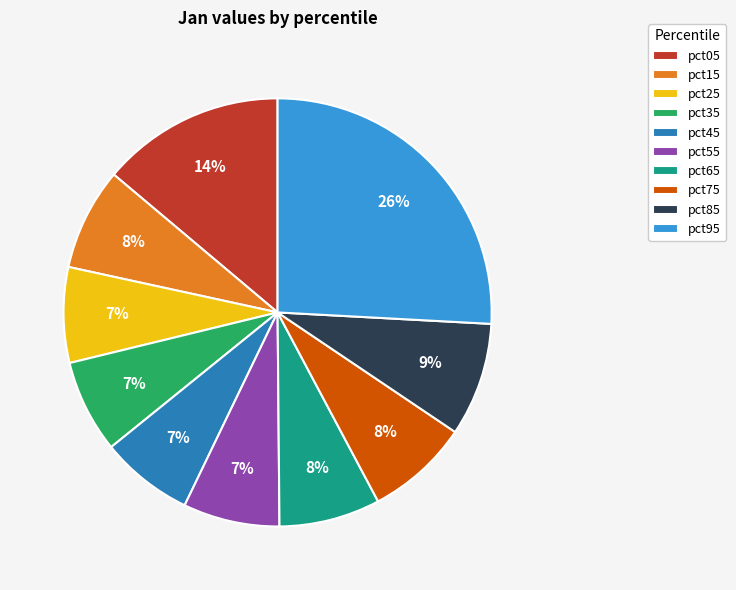

Is the sum of pct95 and pct15 greater than half?

No